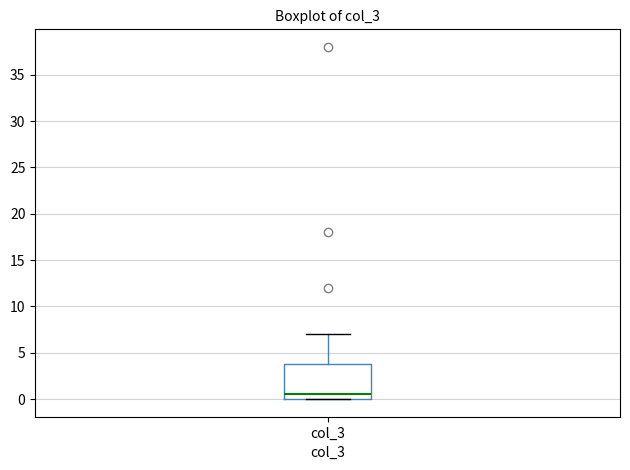

Transcribe this box plot: give where the median line is, the range the box spans, and where the two whiskers end, as read against the y-axis. The values are not printed on the chart, so give them approximately, as read against the axis.

median 0.5, box 0.0 to 4.0, whiskers 0.0 to 7.0